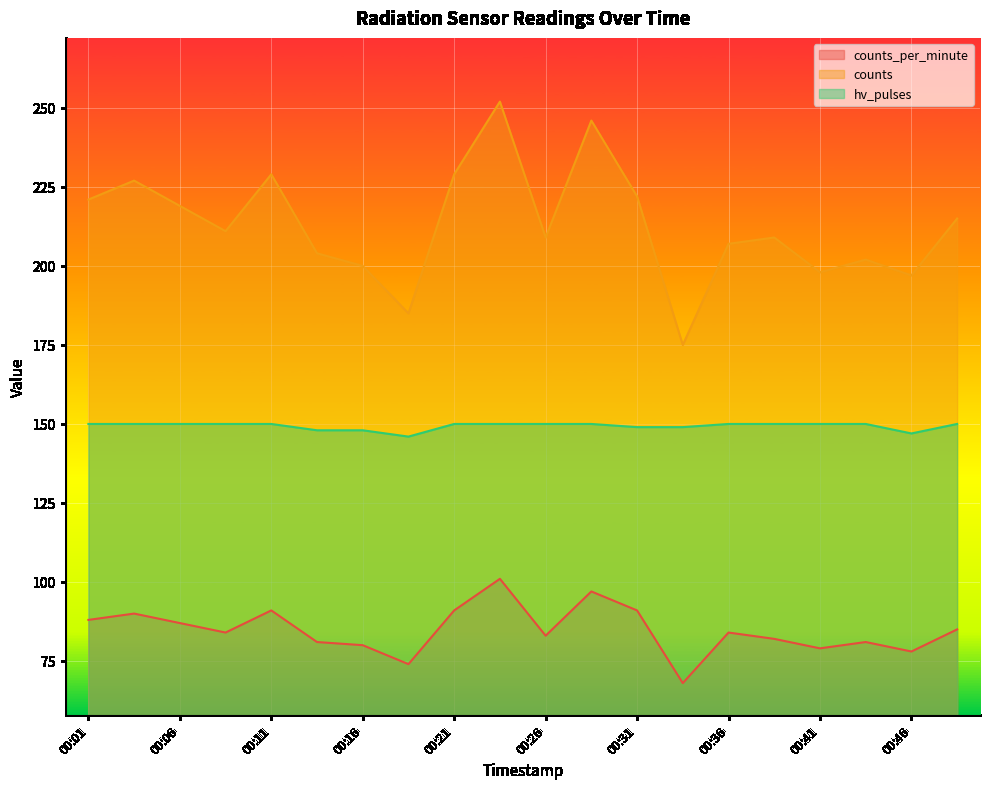

How many categories are shown in the chart?

20